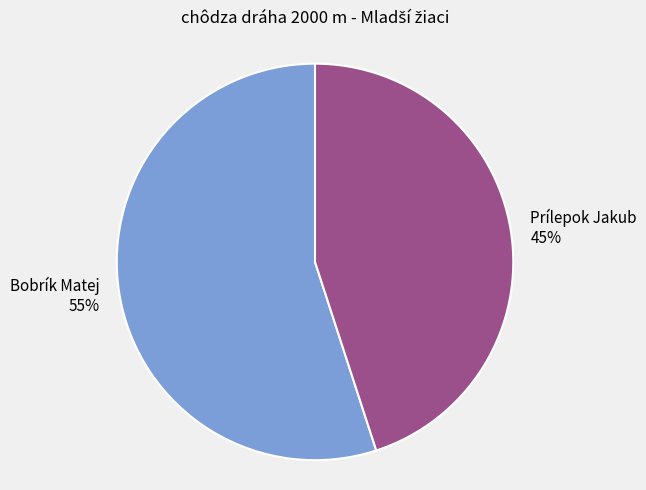

Is it true that Bobrík Matej is 47% of the pie?

False